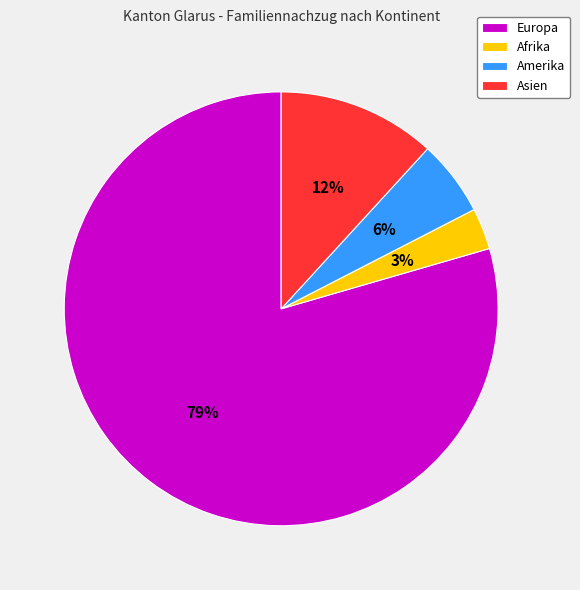

Rank the categories by value from lowest to highest.

Afrika, Amerika, Asien, Europa